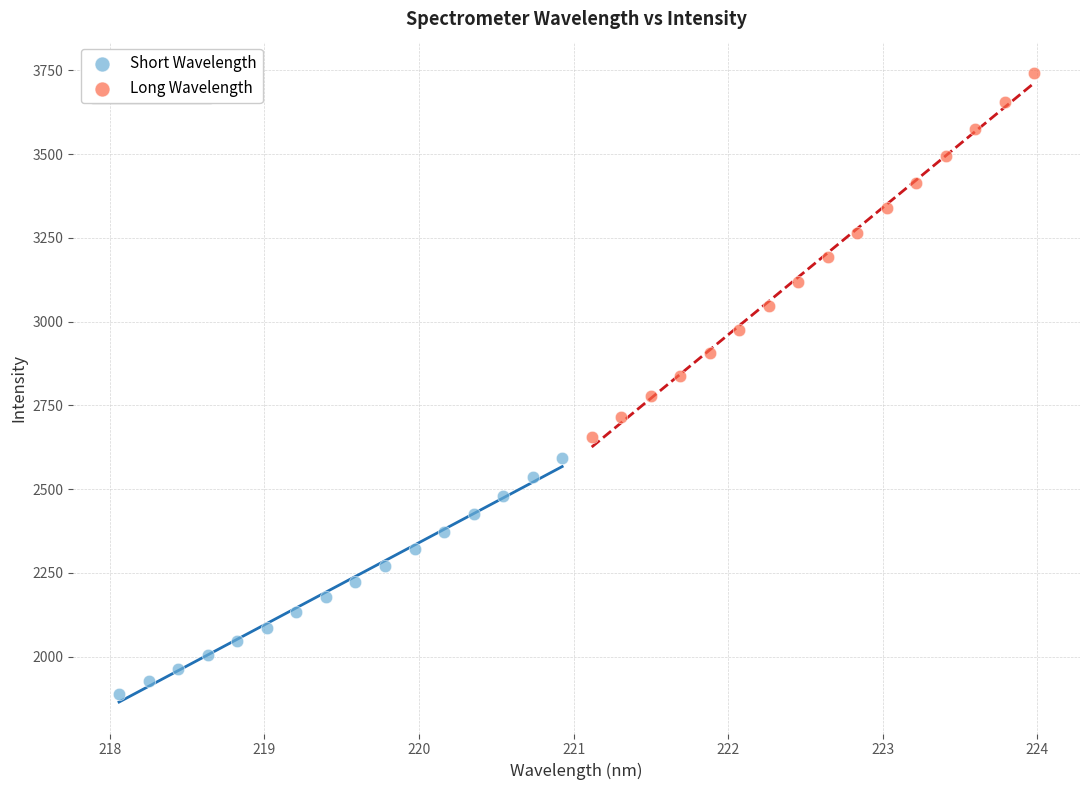

Which series has the widest spread of Y values?

Long Wavelength